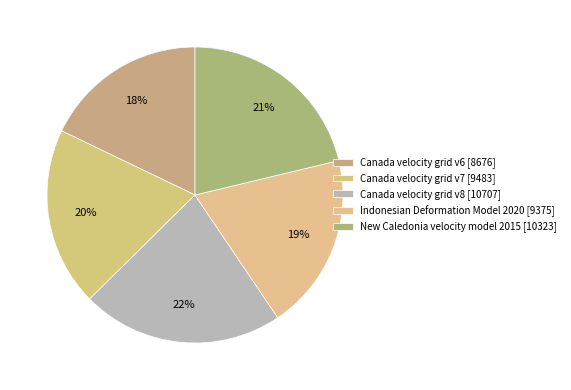

What is the ratio of the value at New Caledonia velocity model 2015 to the value at Canada velocity grid v6?

1.2